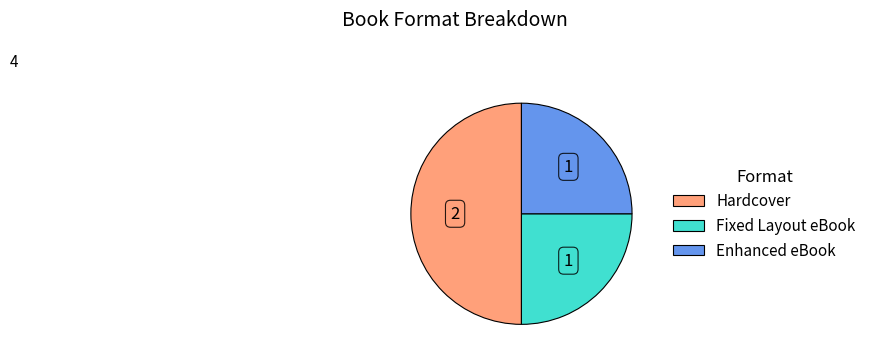

Count the number of slices in the pie.

3